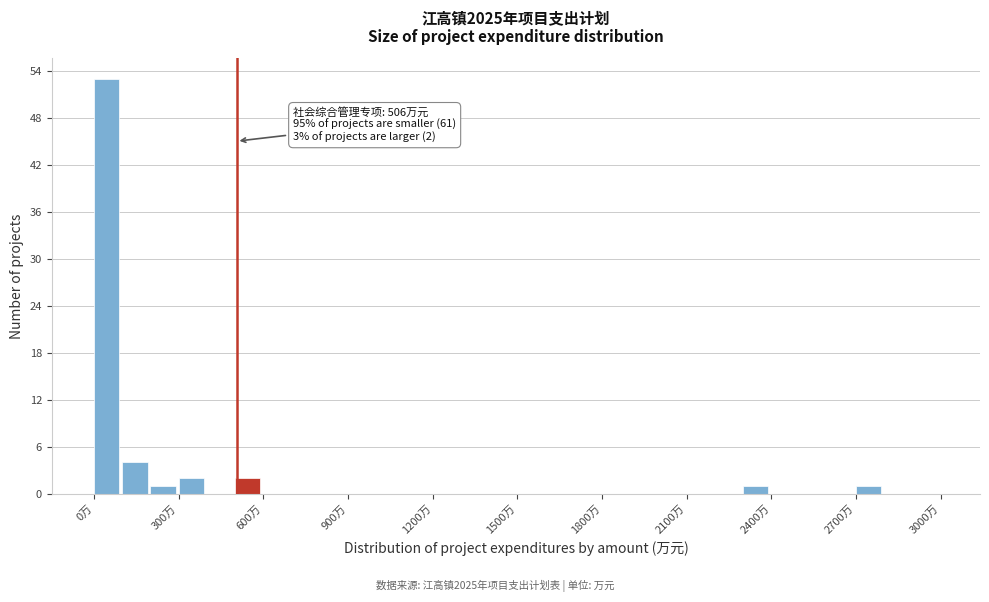

Read against the x-axis, roughly where is the centre of the tallest bar?

50